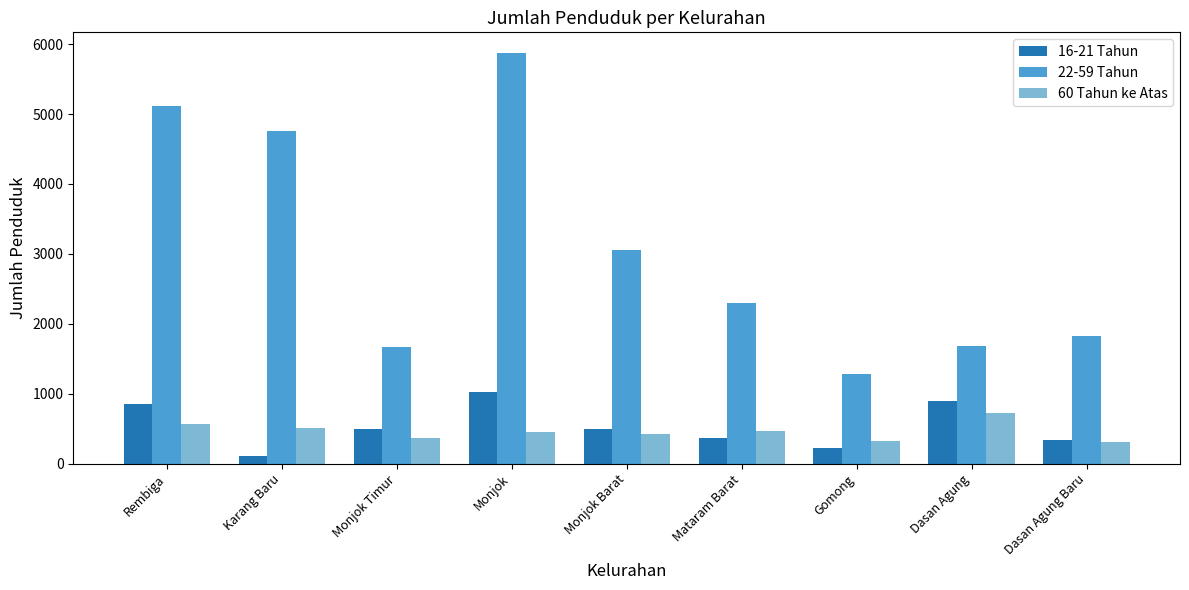

What is the difference between the maximum and second lowest values in the 22-59 Tahun series?

4203